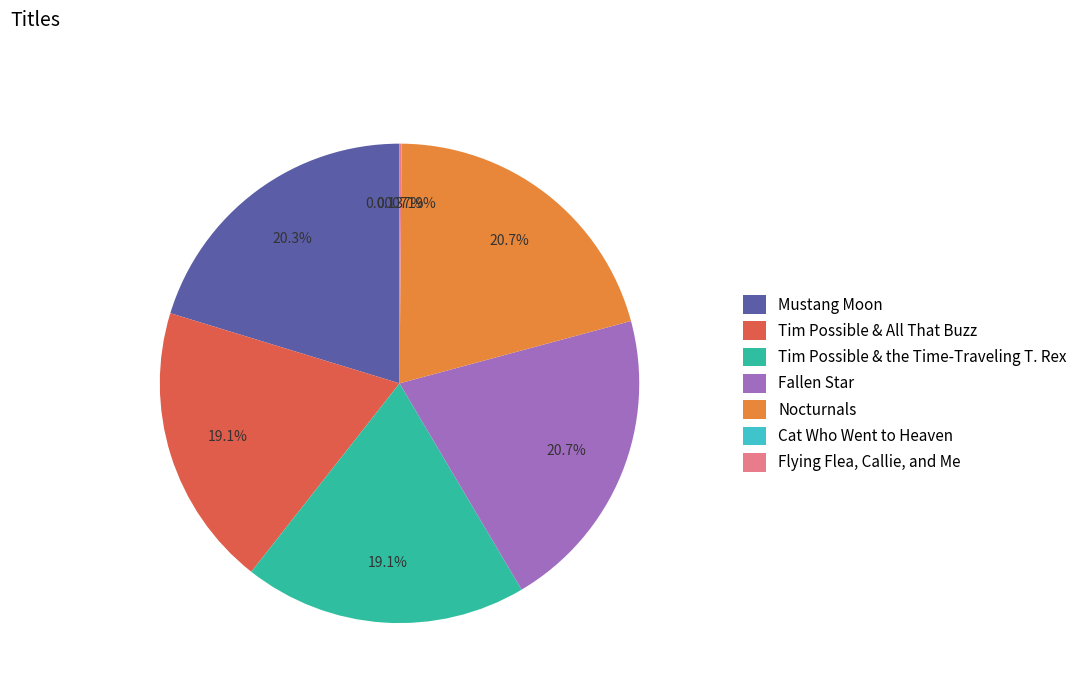

What is the ratio of the value at Fallen Star to the value at Tim Possible & the Time-Traveling T. Rex?

1.1